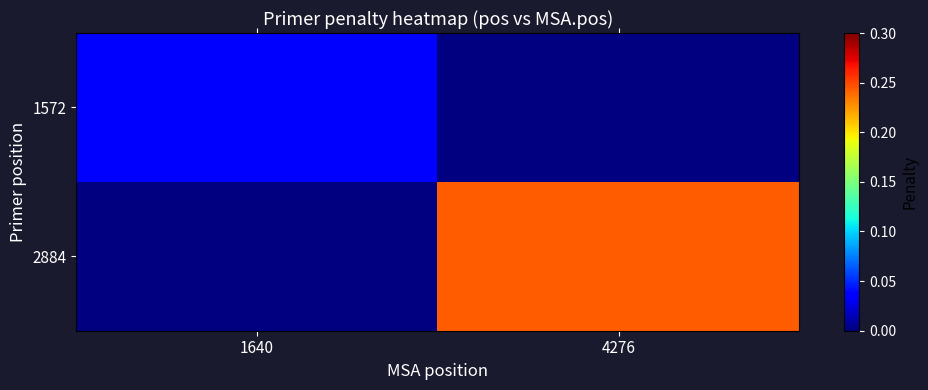

Is it true that 1572 equals 0.0 at 1640?

False